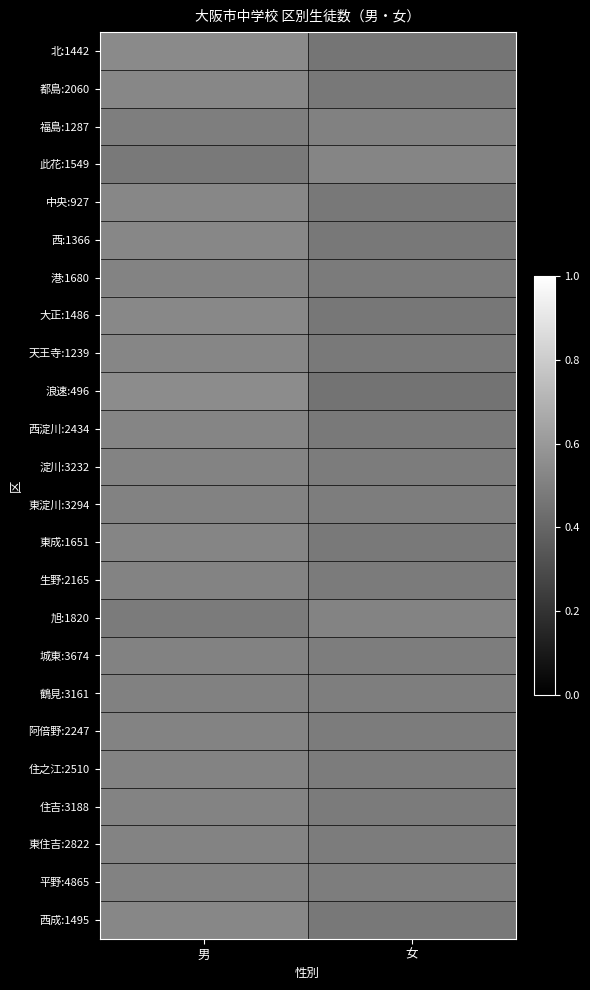

What is the difference between the highest and lowest values at 男?

0.1